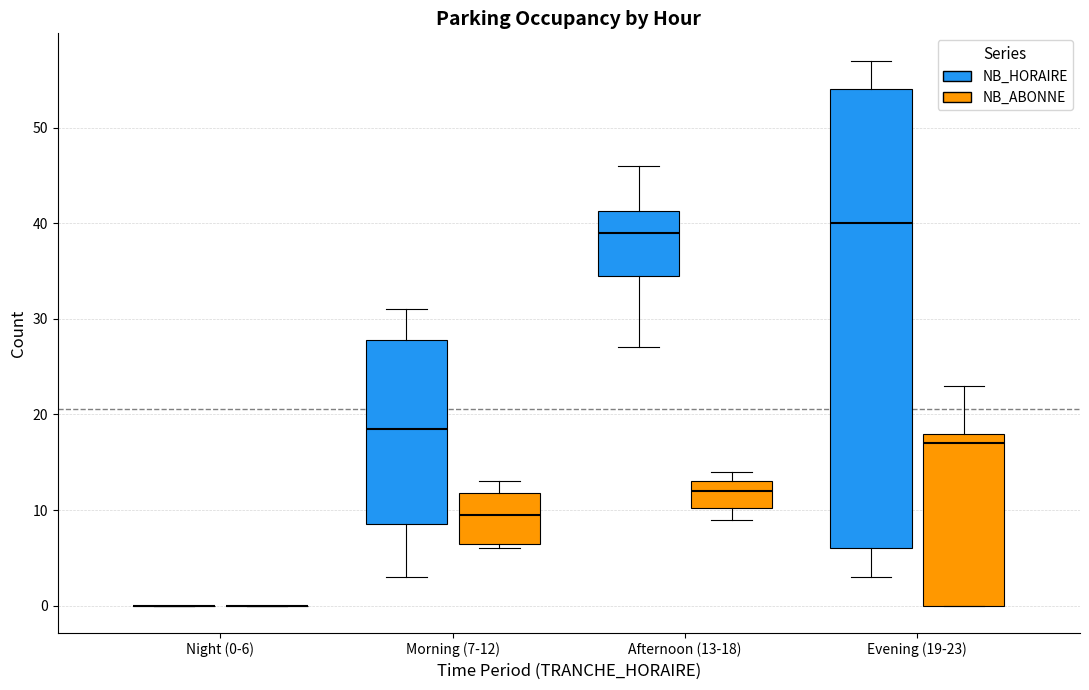

Reading left to right, read every box against the y-axis: the position of its median line, the range the box covers, and the ends of its whiskers. The values are not printed on the chart, so give them approximately, as read against the axis.

Night (0-6) (NB_HORAIRE): box collapsed to a line at 0, whiskers 0 to 0
Night (0-6) (NB_ABONNE): box collapsed to a line at 0, whiskers 0 to 0
Morning (7-12) (NB_HORAIRE): median 19, box 9 to 28, whiskers 3 to 31
Morning (7-12) (NB_ABONNE): median 10, box 7 to 12, whiskers 6 to 13
Afternoon (13-18) (NB_HORAIRE): median 39, box 35 to 41, whiskers 27 to 46
Afternoon (13-18) (NB_ABONNE): median 12, box 10 to 13, whiskers 9 to 14
Evening (19-23) (NB_HORAIRE): median 40, box 6 to 54, whiskers 3 to 57
Evening (19-23) (NB_ABONNE): median 17, box 0 to 18, whiskers 0 to 23